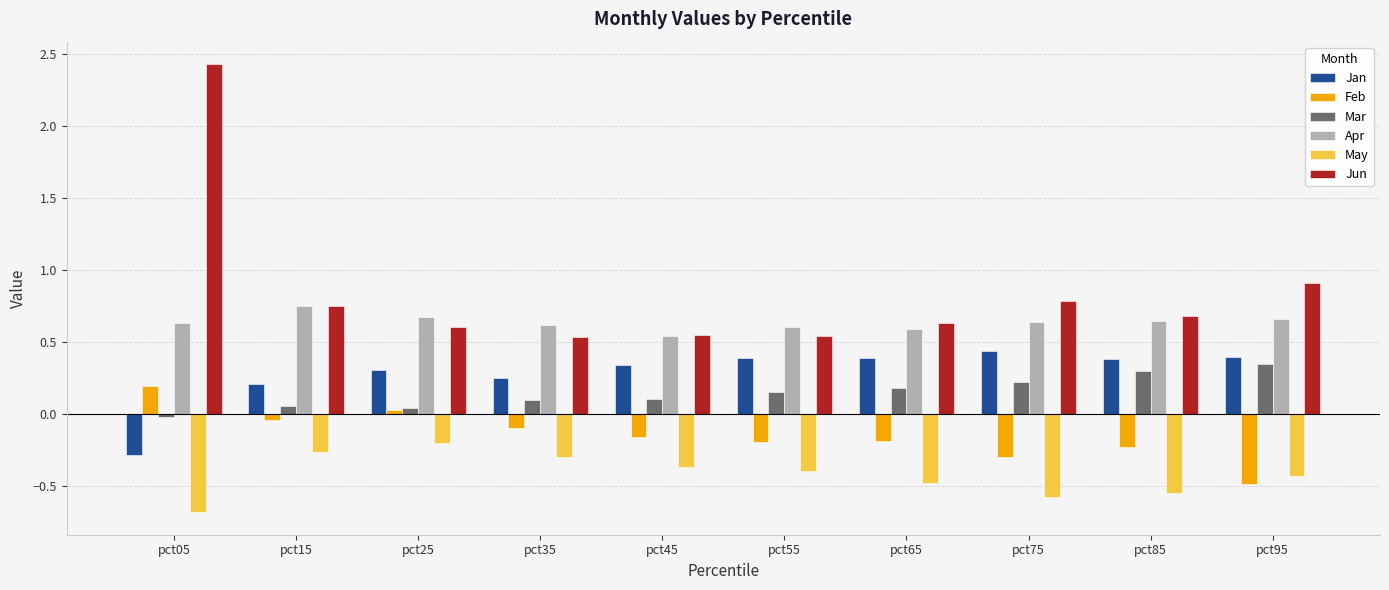

Count the Jan values in the range 0 to 1.

9